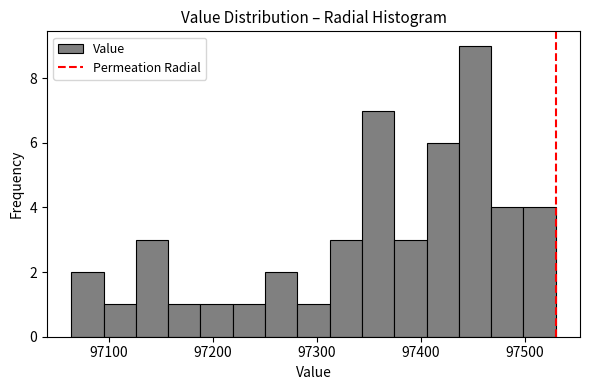

Around what value on the x-axis is the tallest bar? Give the approximate position of its centre, as read against the axis.

97450